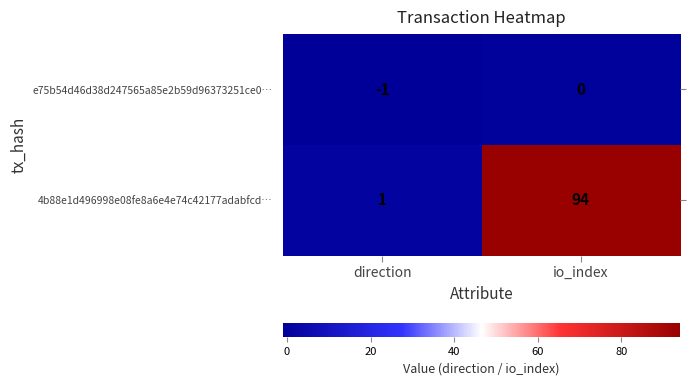

At how many categories does at least one series exceed 45?

1